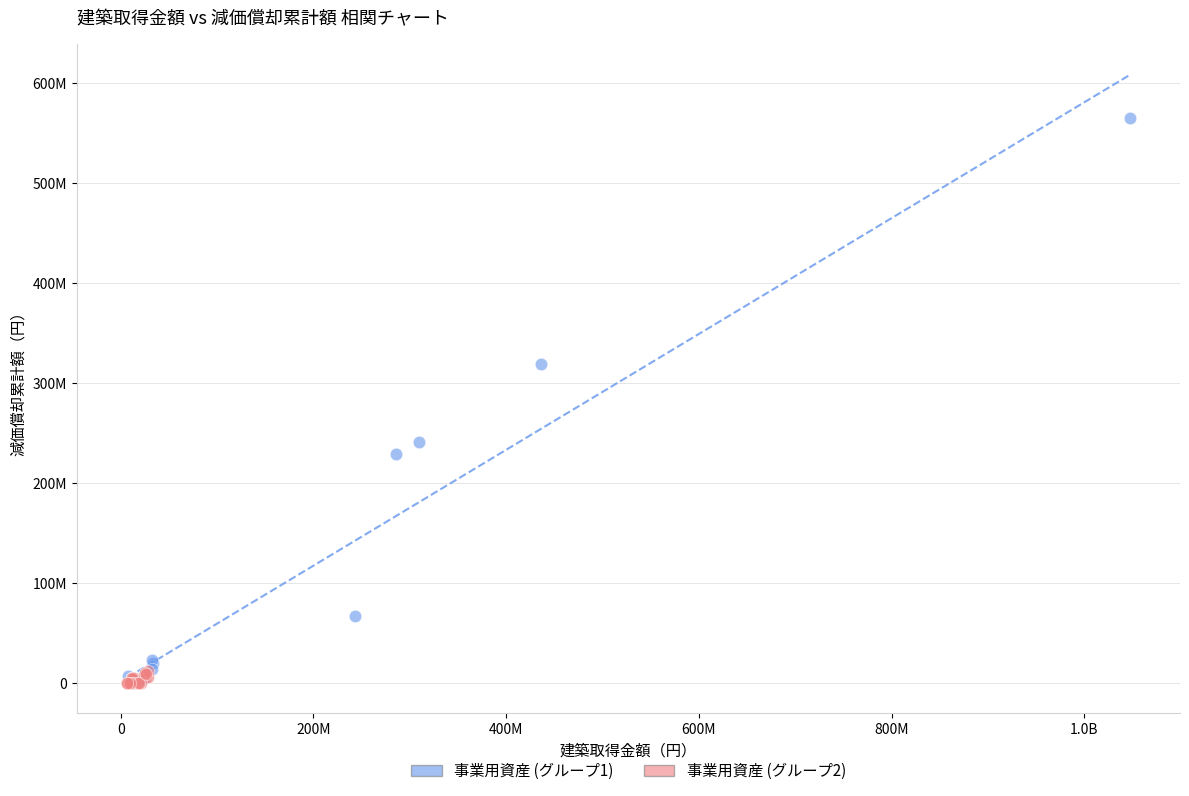

Which series has the largest Y range (max minus min)?

事業用資産 (グループ1)